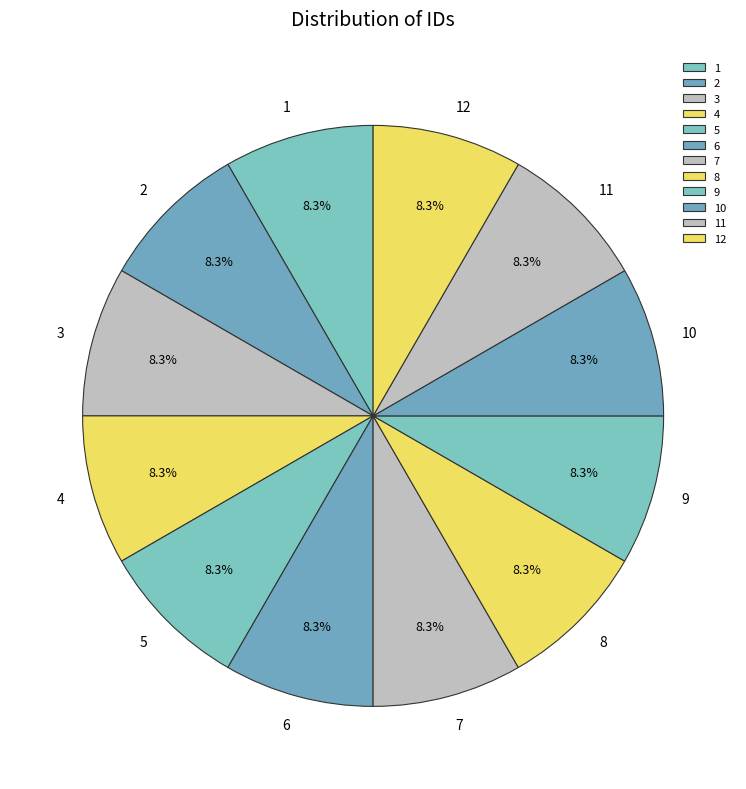

What percentage do 6 and 8 together represent?

16.7%